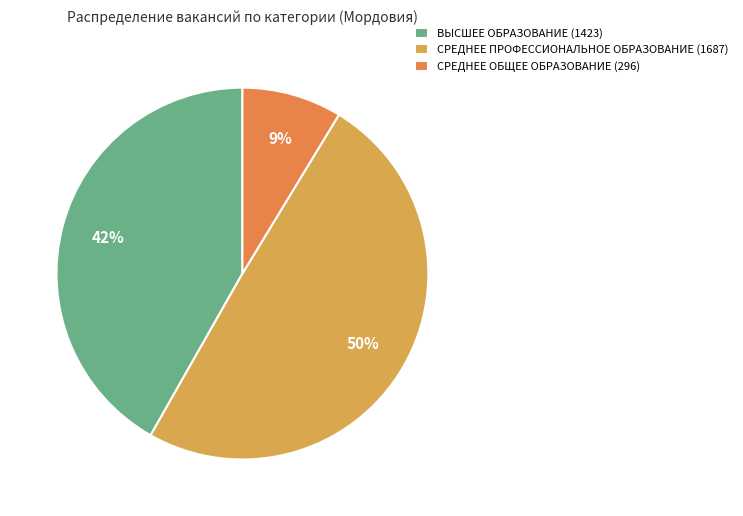

How many segments does this pie chart have?

3